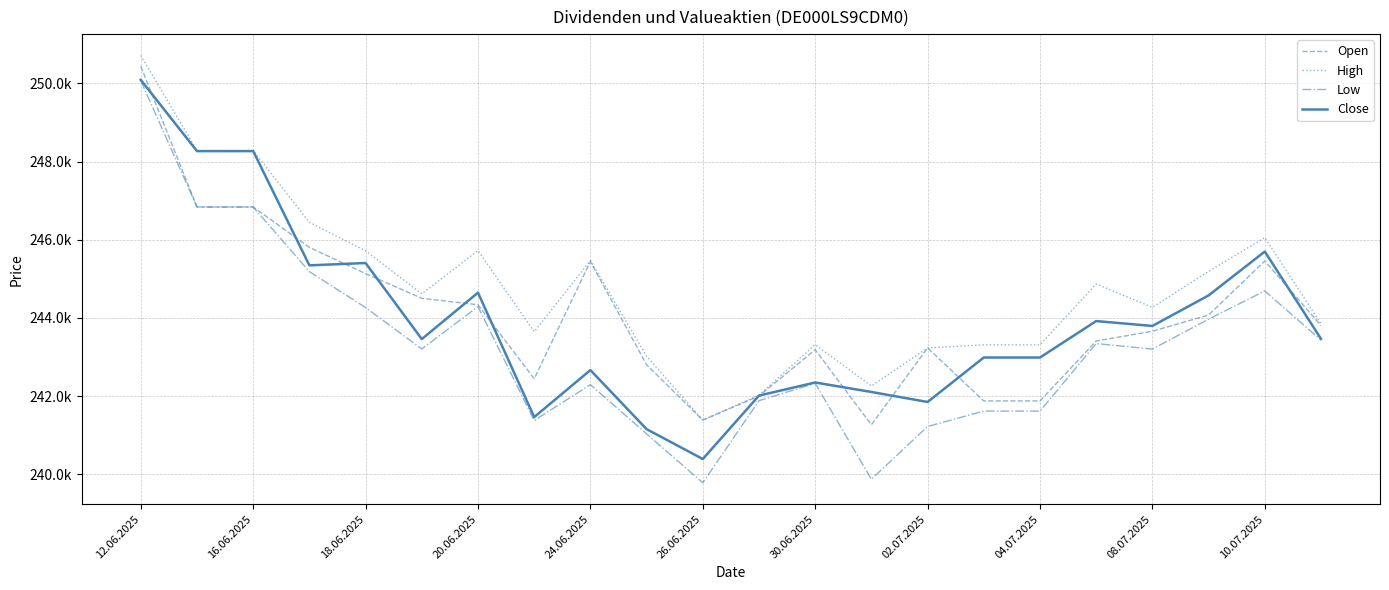

Which series has the largest total across all categories?

High